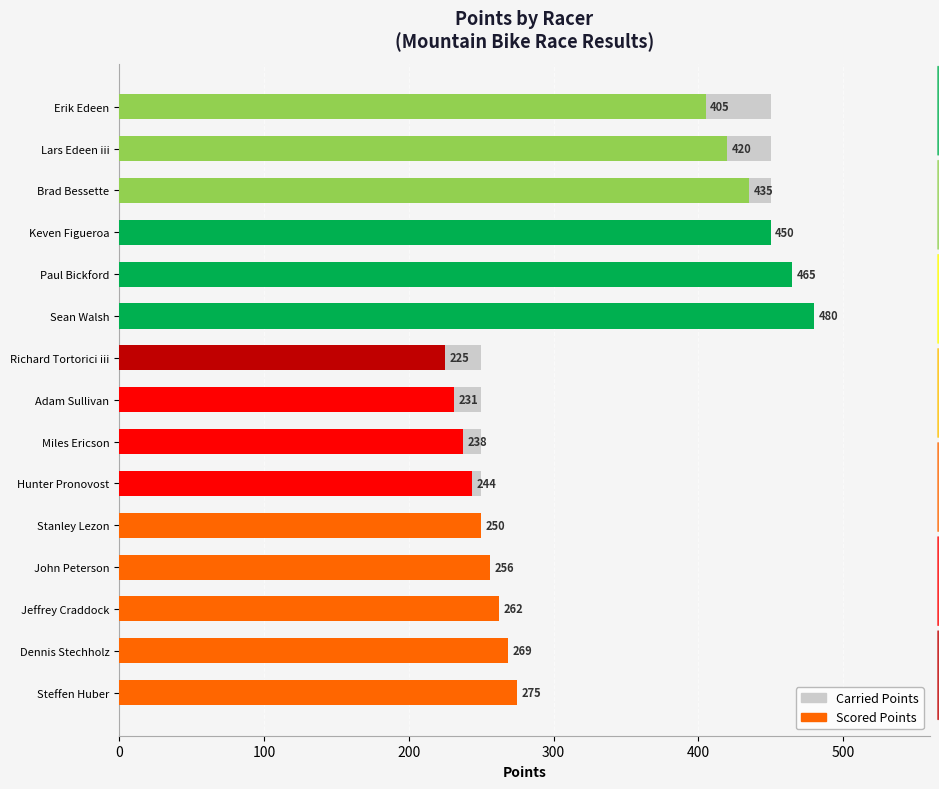

How many bars are there in each group?

2